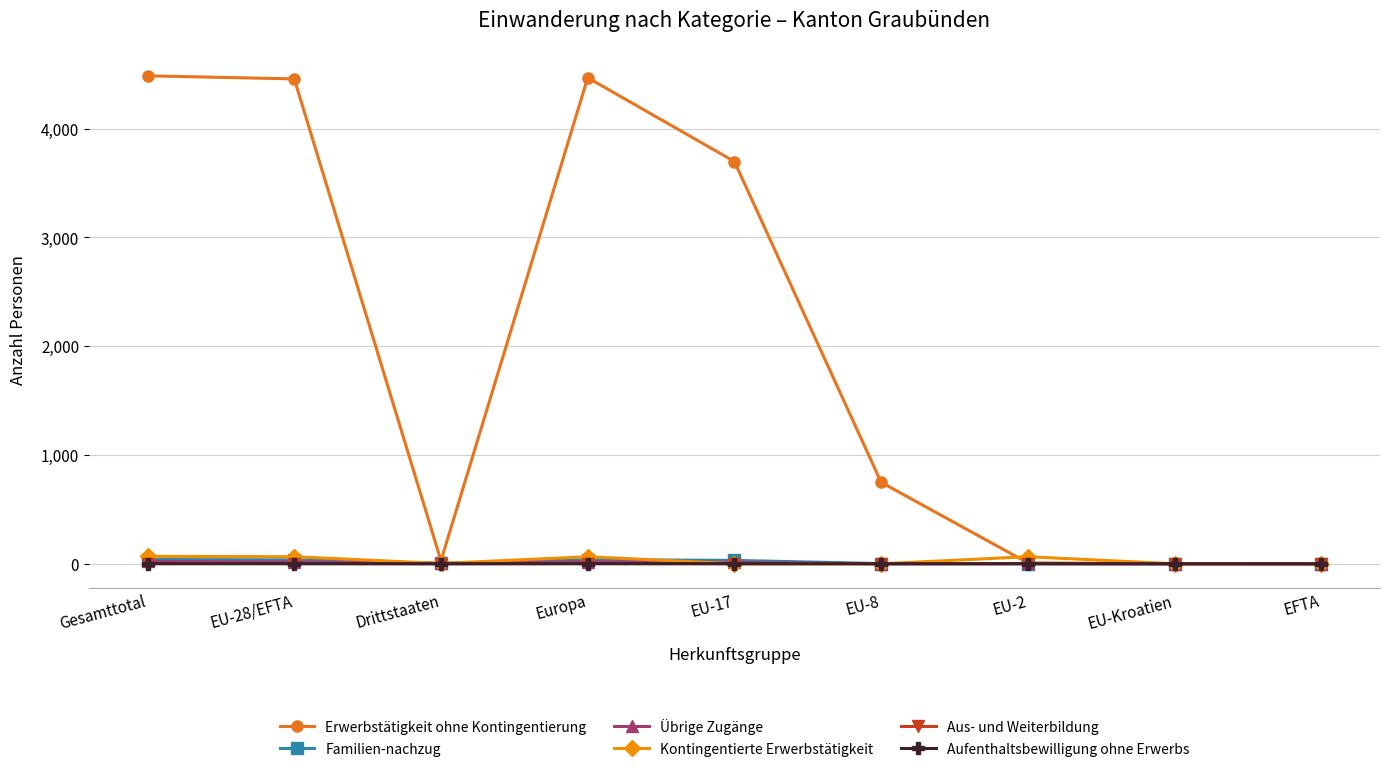

What are all the series names shown in the legend?

Erwerbstätigkeit ohne Kontingentierung, Familien-nachzug, Übrige Zugänge, Kontingentierte Erwerbstätigkeit, Aus- und Weiterbildung, Aufenthaltsbewilligung ohne Erwerbs